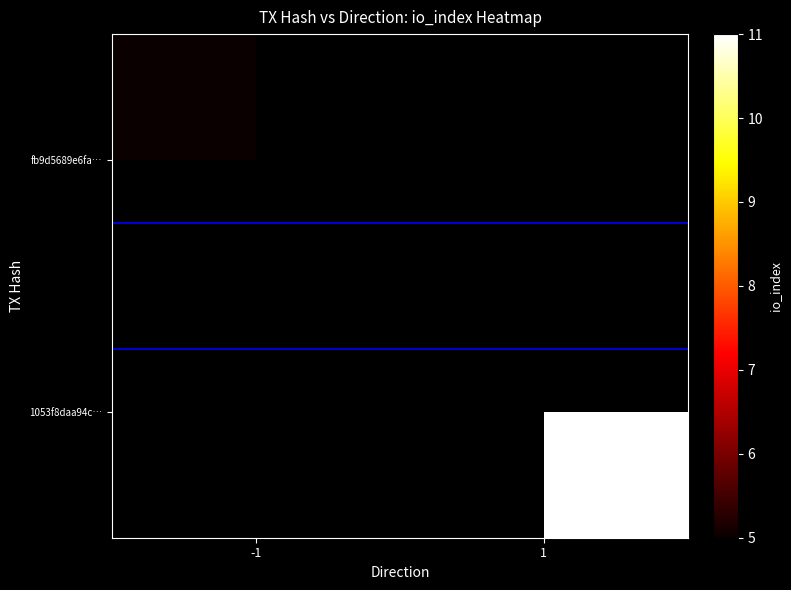

Is it true that marker_y0.25 equals 0.2 at 1?

True